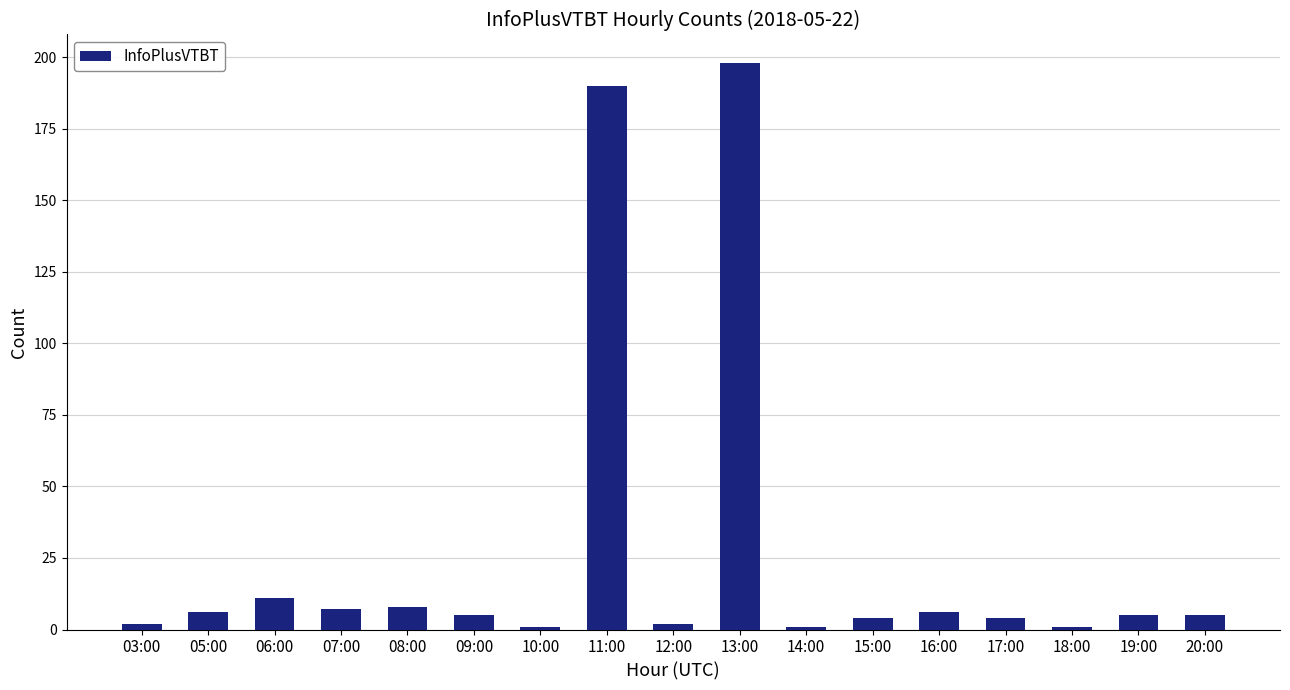

What position from the left is 10:00?

7